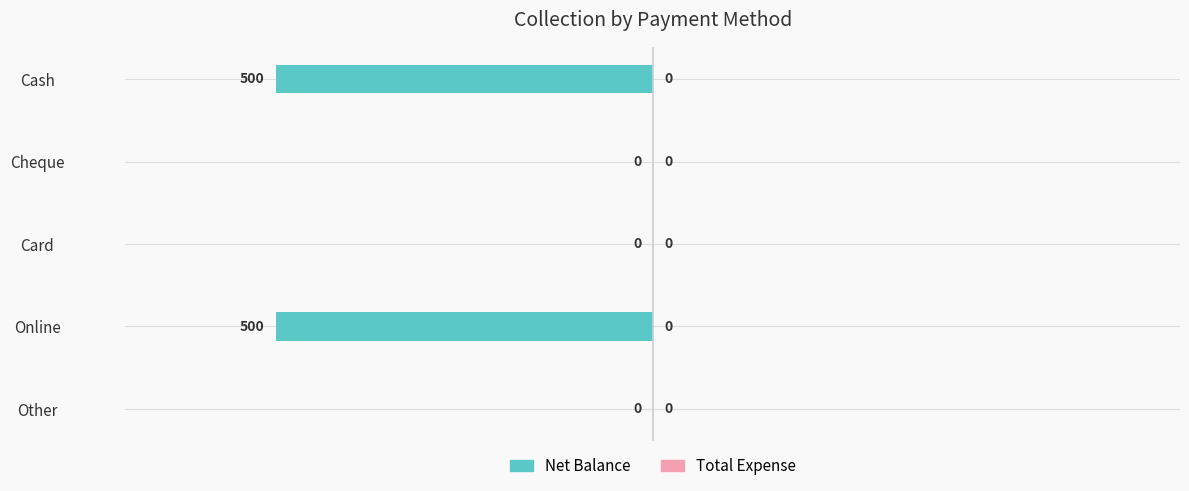

What is the change in value from Cheque to Online?

-500